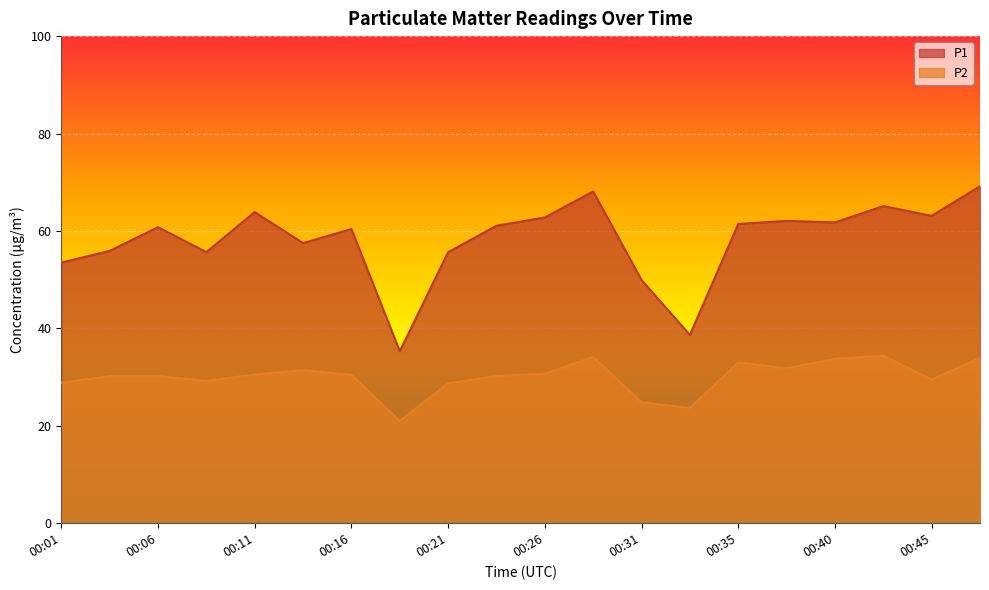

Is it true that P2 equals 18.7 at 00:14?

False